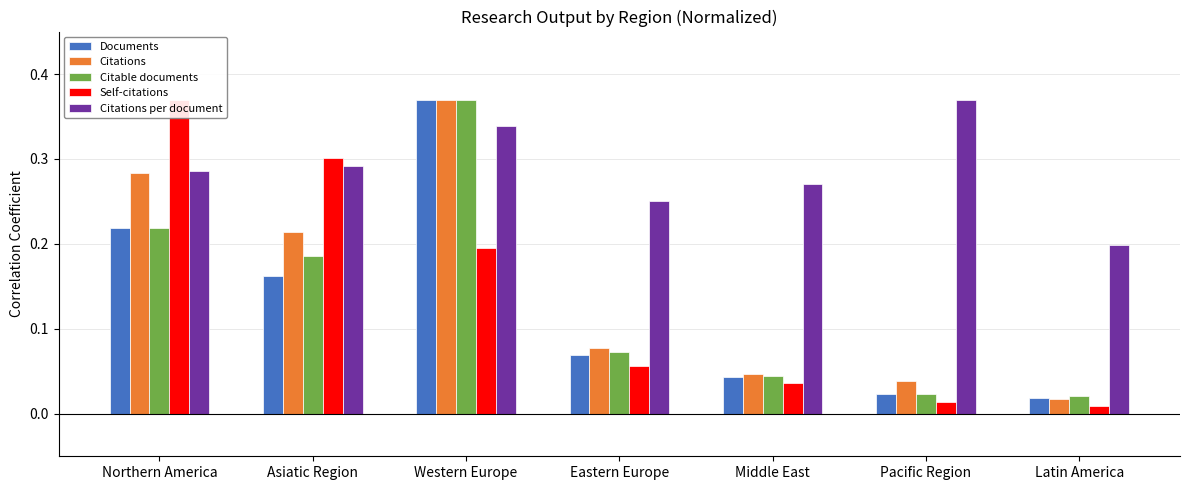

At which category is the sum across all series the highest?

Western Europe